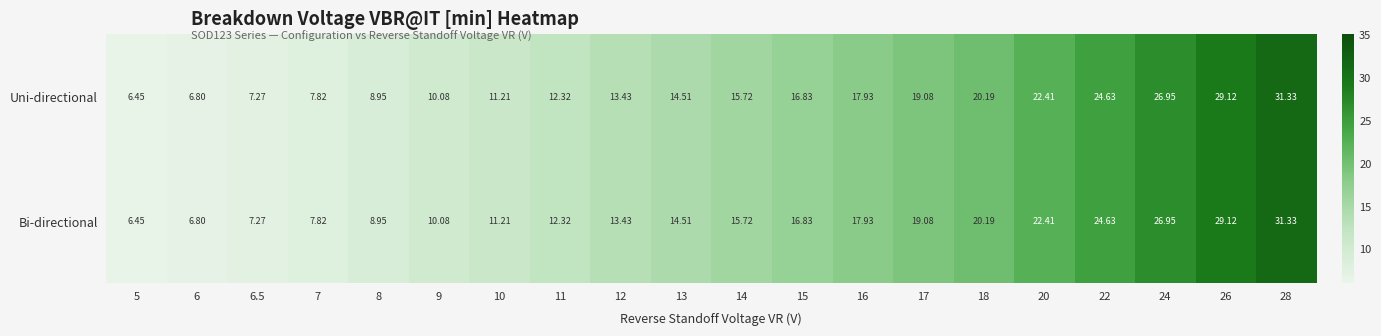

Is the value of Bi-directional at 24 greater than the value of Uni-directional at 26?

No